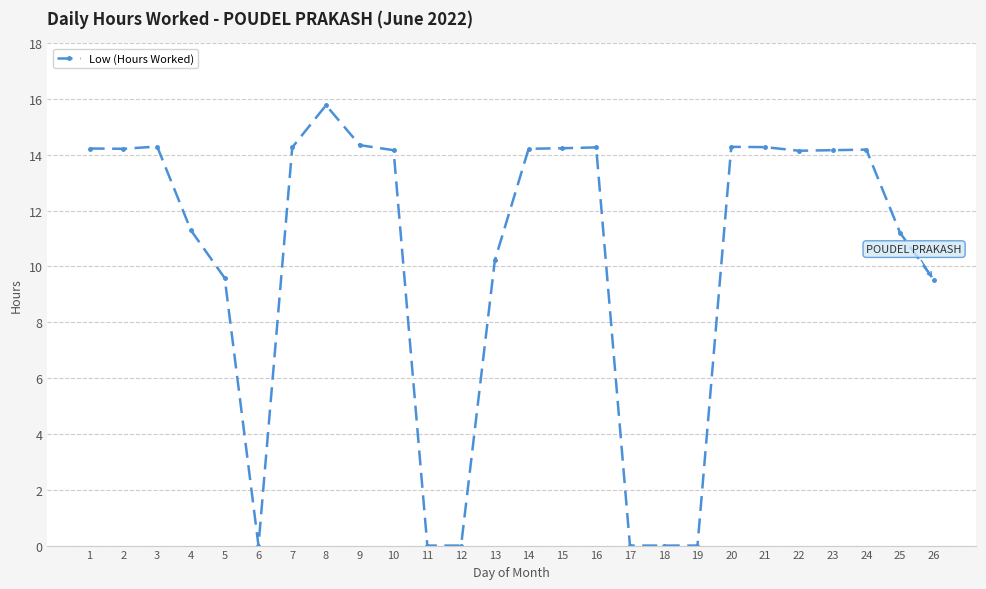

True or false: the data shows 9.6 at 5.

True